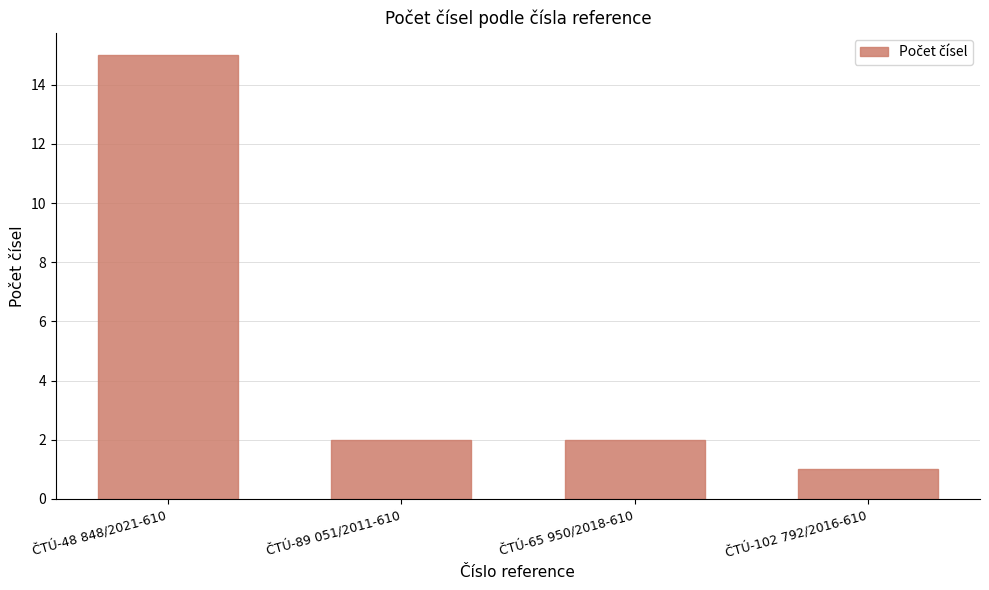

Is it true that the value at ČTÚ-65 950/2018-610 is 3?

False